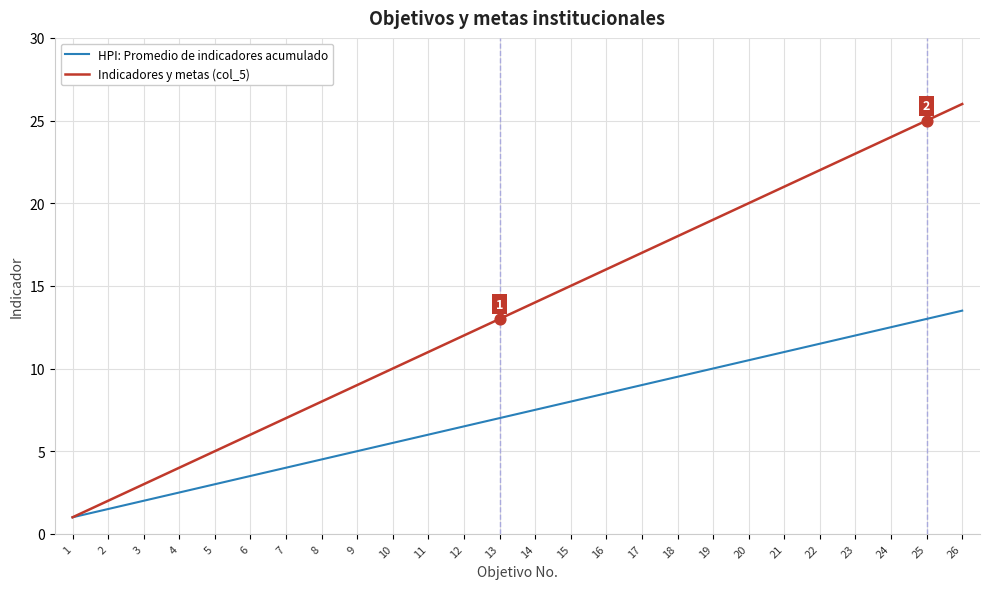

Is the value of HPI: Promedio de indicadores acumulado at 8 greater than the value of Indicadores y metas (col_5) at 21?

No